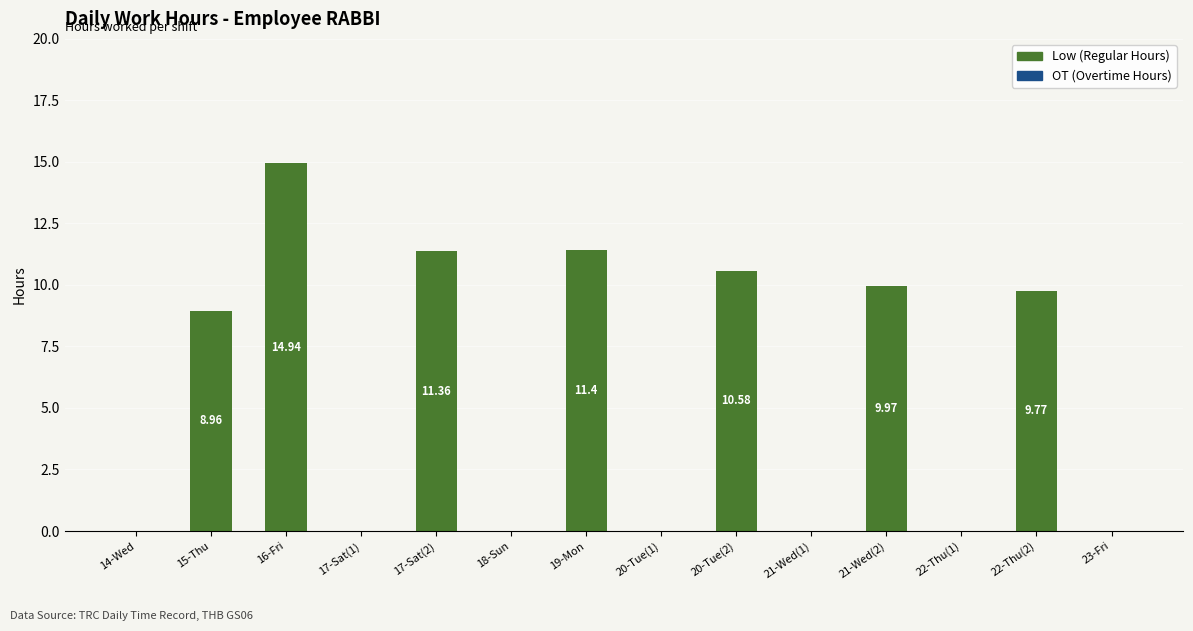

Between 14-Wed and 22-Thu(2), which is larger?

22-Thu(2)